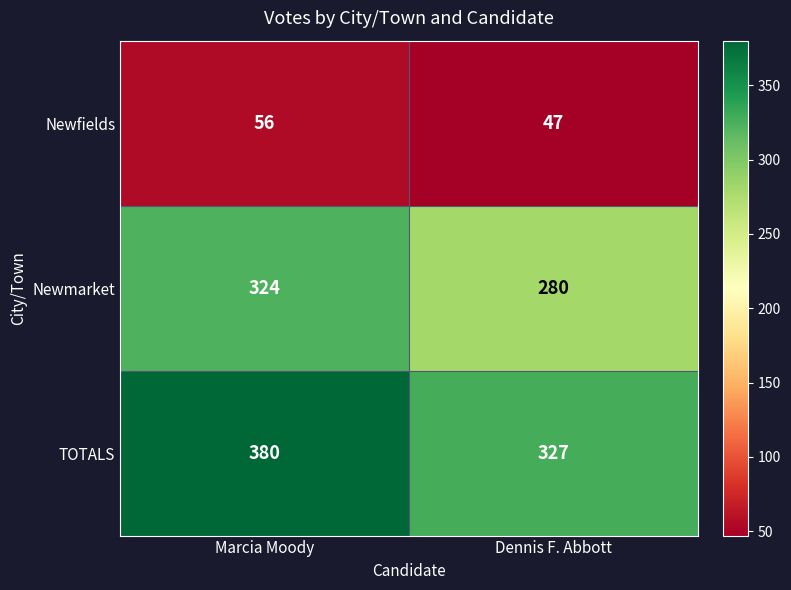

What is the approximate value of Newmarket at Dennis F. Abbott?

280